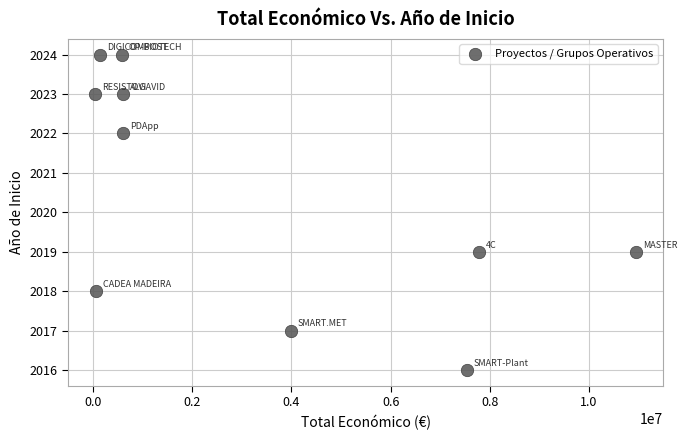

What is the range of Y values (max minus min)?

8